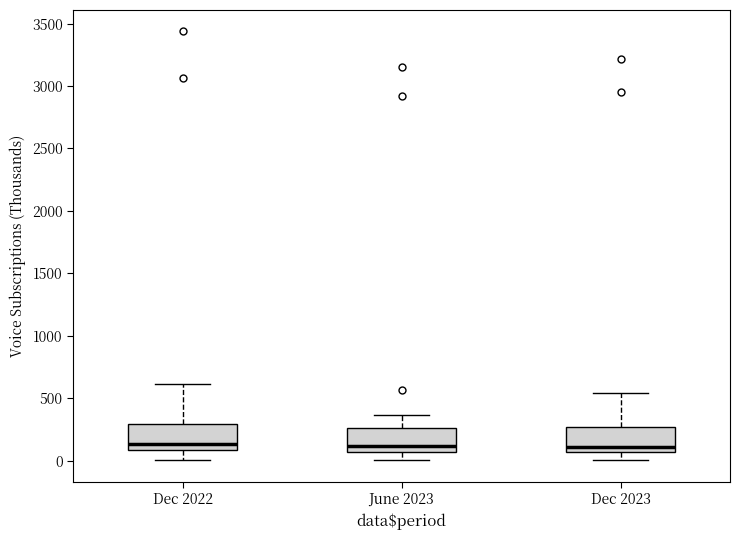

Where is the lower edge of the box for Dec 2022 on the y-axis? The values are not printed on the chart, so give them approximately, as read against the axis.

100